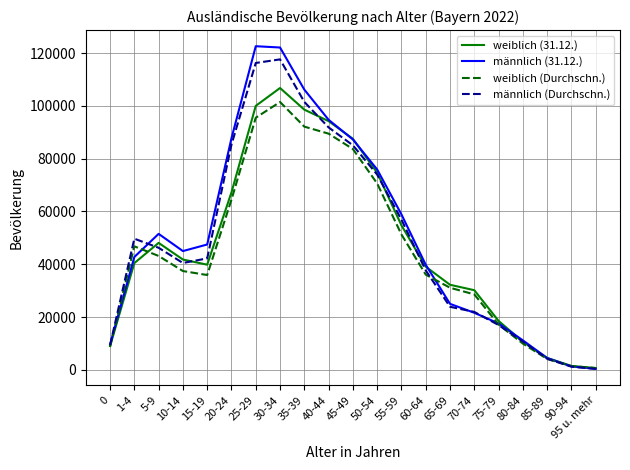

Is the value of männlich (31.12.) at 1-4 greater than the value of weiblich (31.12.) at 25-29?

No